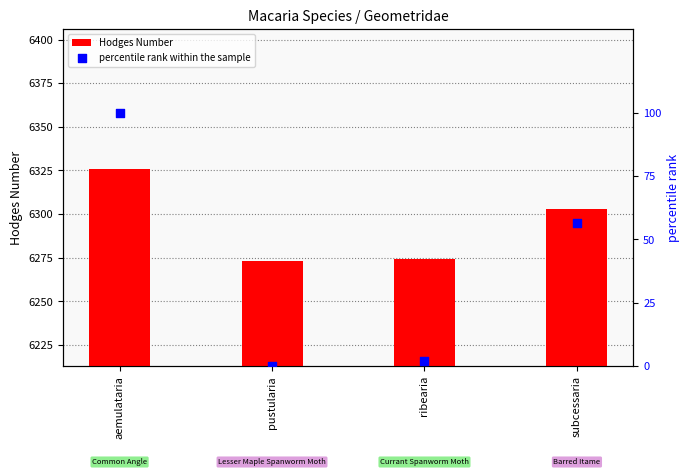

Is the value of Hodges Number at aemulataria greater than the value of percentile rank within the sample at aemulataria?

Yes